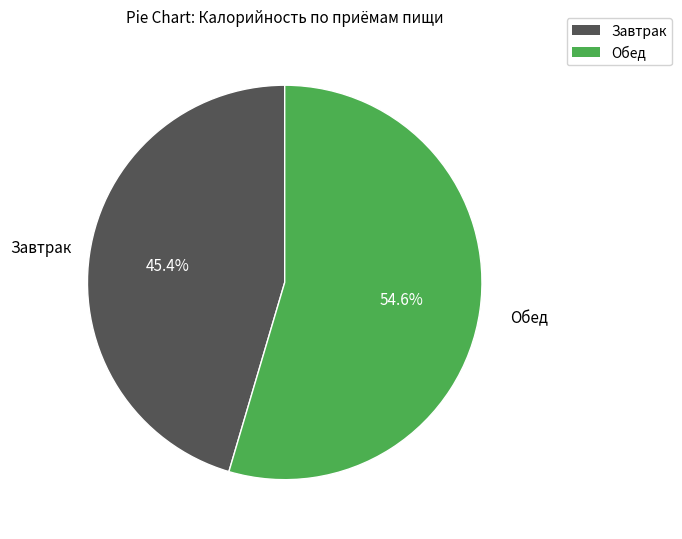

What is the smallest slice in the pie chart?

Завтрак